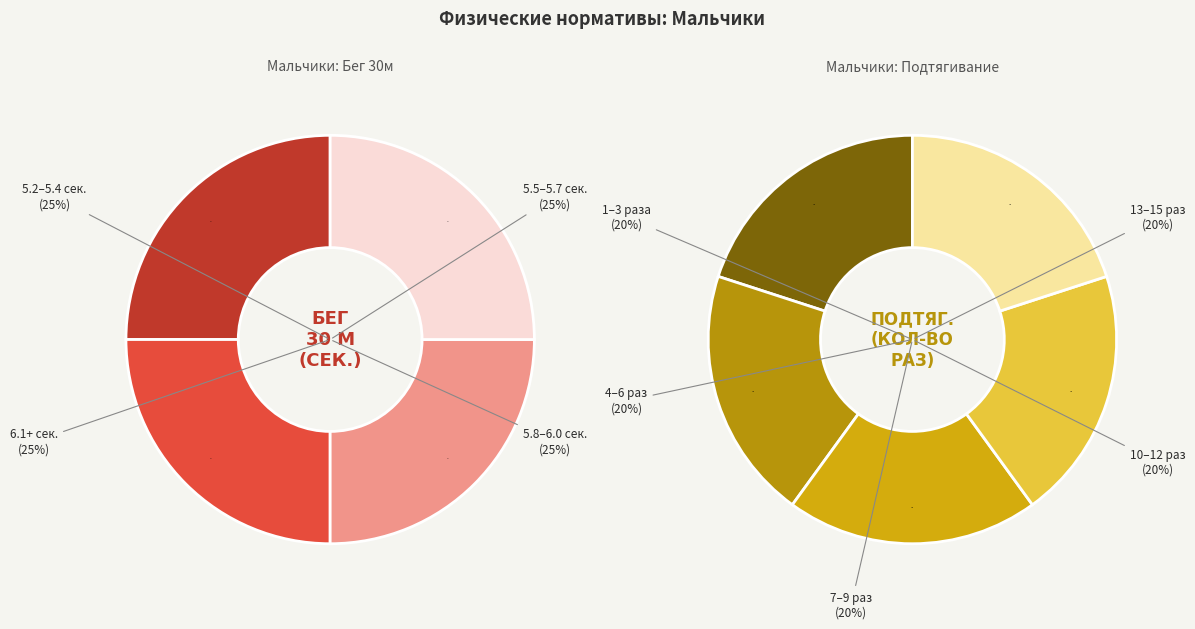

Is it true that 8 is 1% of the pie?

False